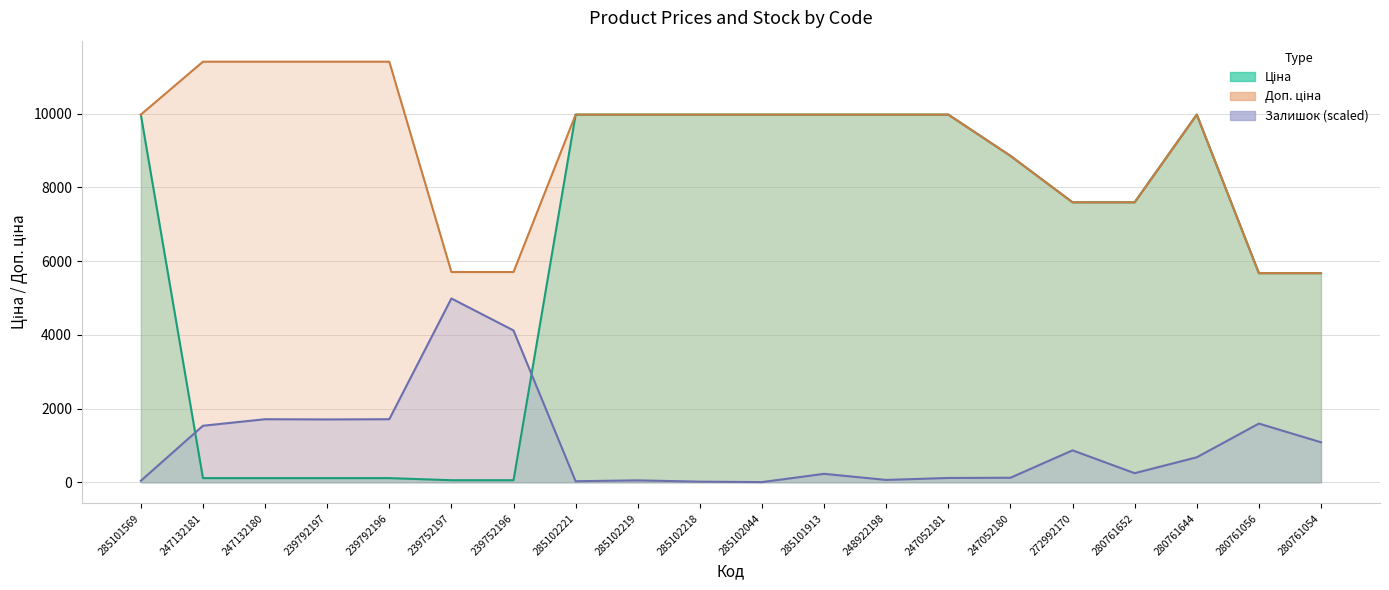

True or false: Ціна has a value of 53.2 at 247132181.

False